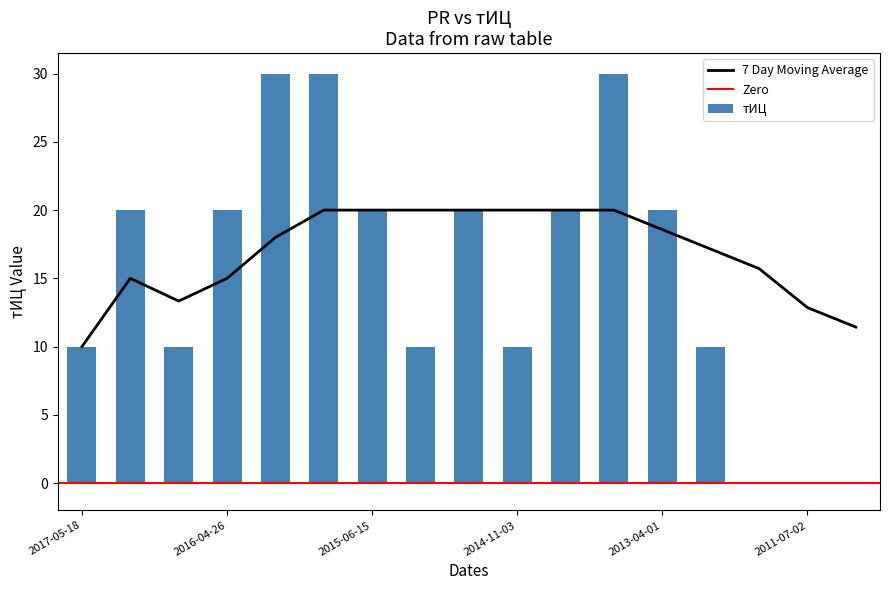

Are the bars grouped side by side (vs. stacked)?

No